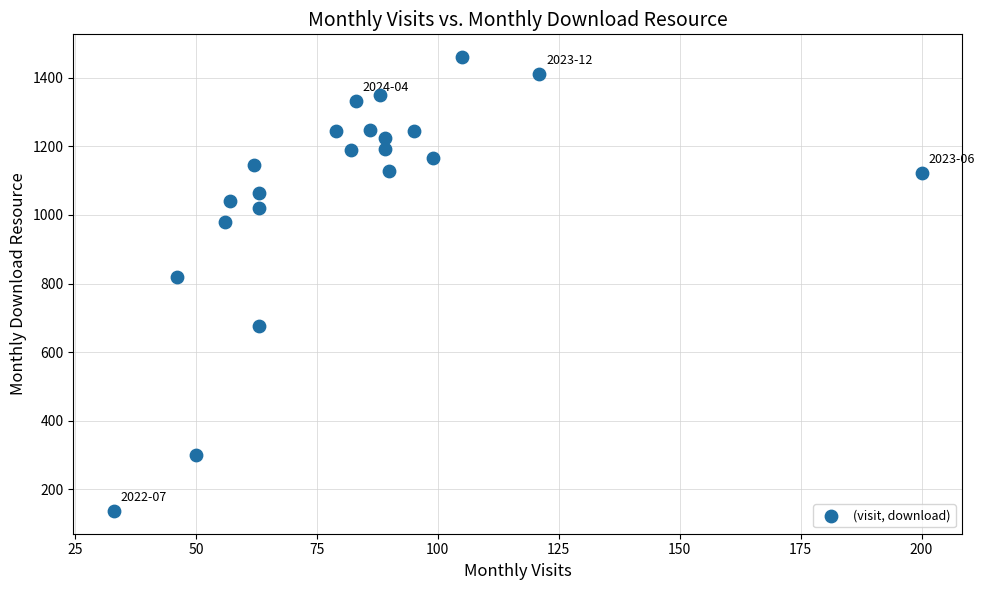

What Y value in the scatter plot is closest to 798?

819